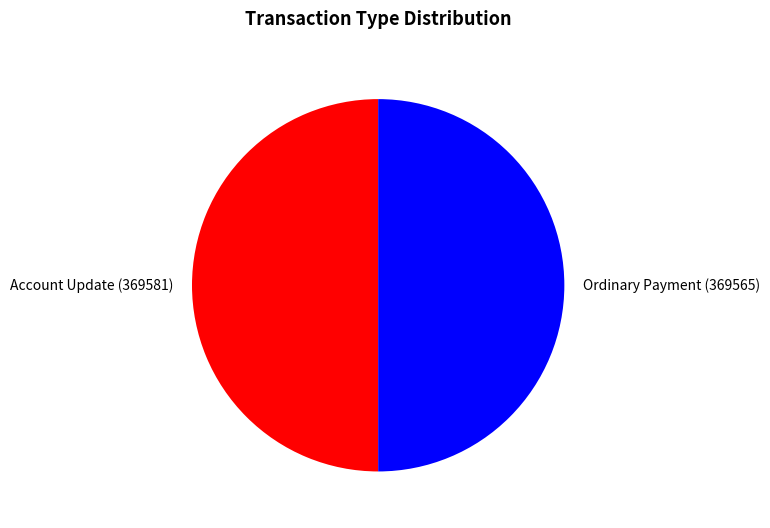

Is it true that Ordinary Payment (369565) is 50% of the pie?

True